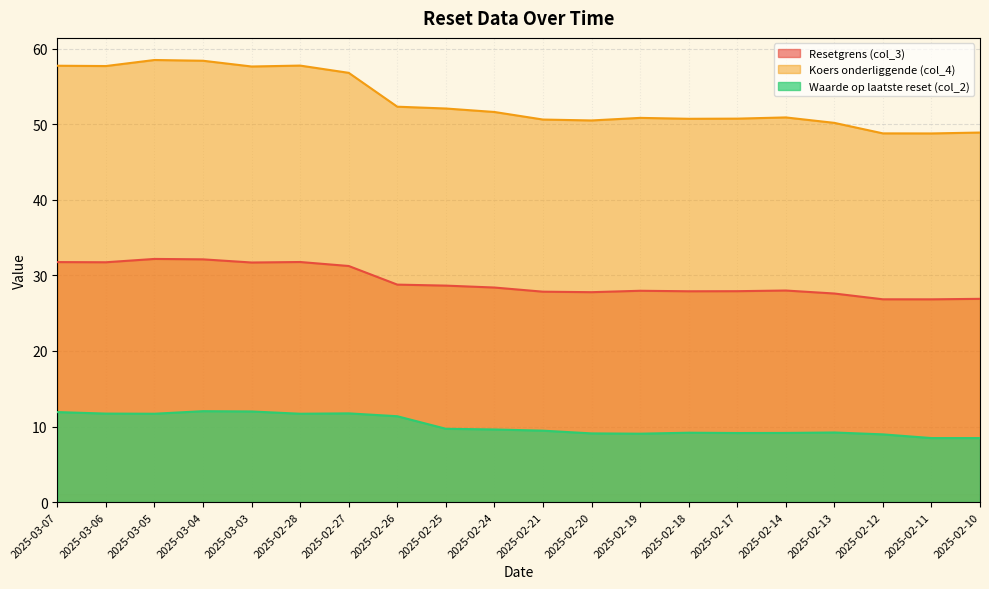

What is the total value across all series at 2025-03-05?

102.4